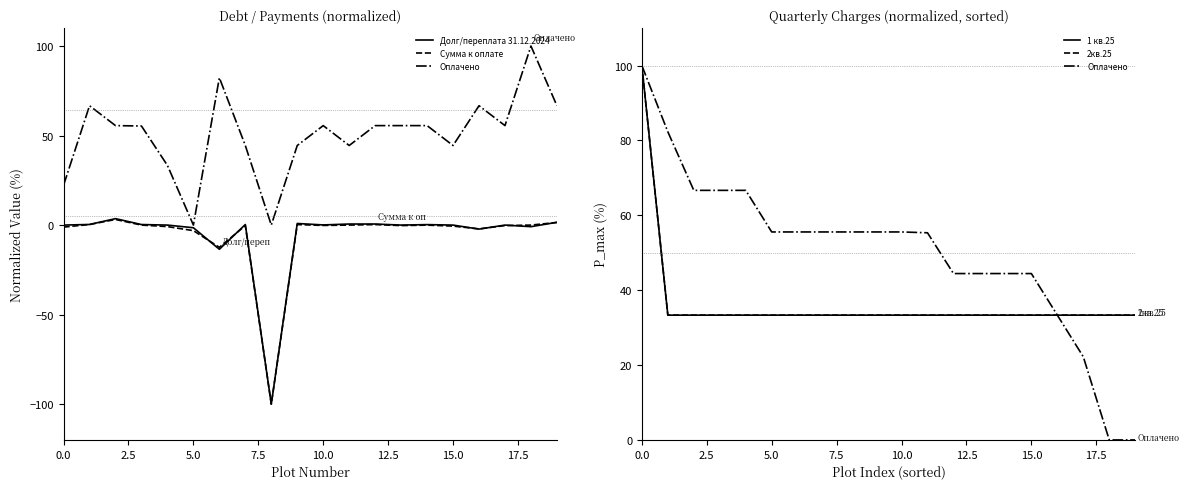

True or false: Сумма к оплате has more than 2 points higher than both neighbors.

True